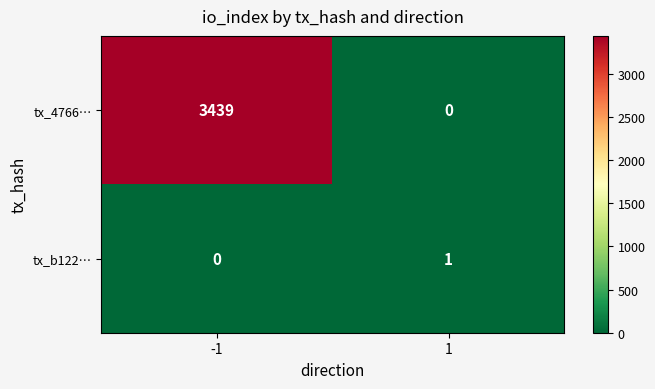

Rank the series at 1 from lowest to highest value.

tx_4766…, tx_b122…